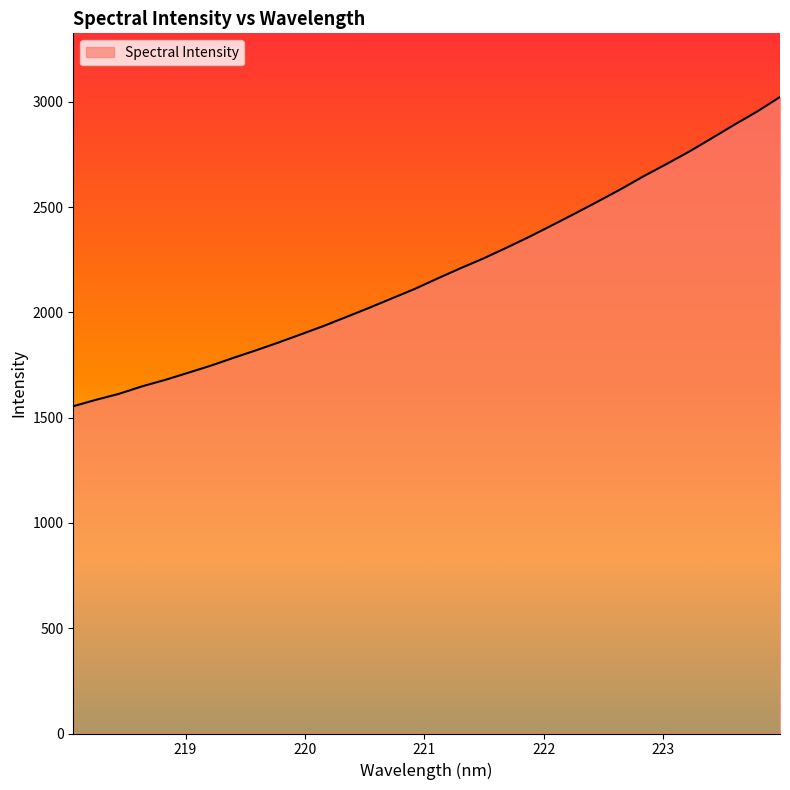

Count the number of data series in this chart.

1